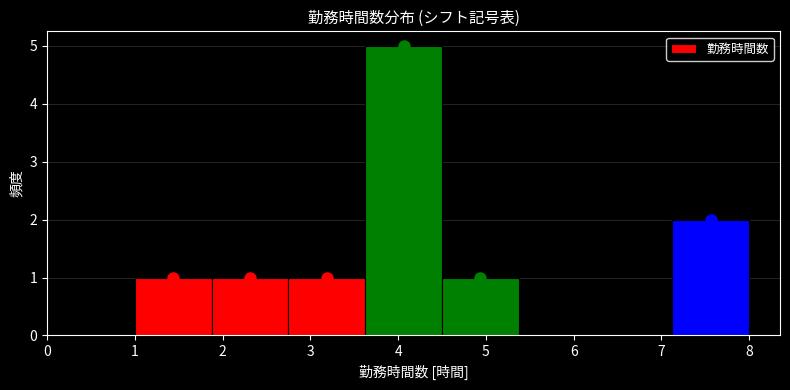

How tall is the bar that spans 4.5 to 5.4 on the x-axis? Neither the bar edges nor the heights are printed on the chart, so give them approximately, as read against the axes.

1